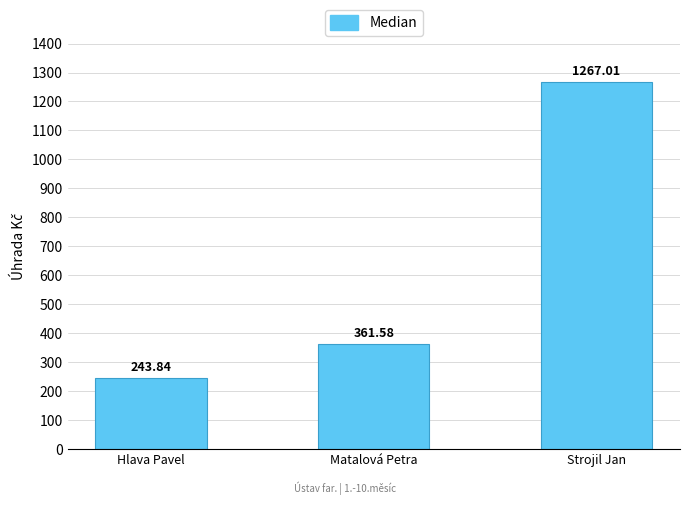

List the labels in order of value, largest first.

Strojil Jan, Matalová Petra, Hlava Pavel